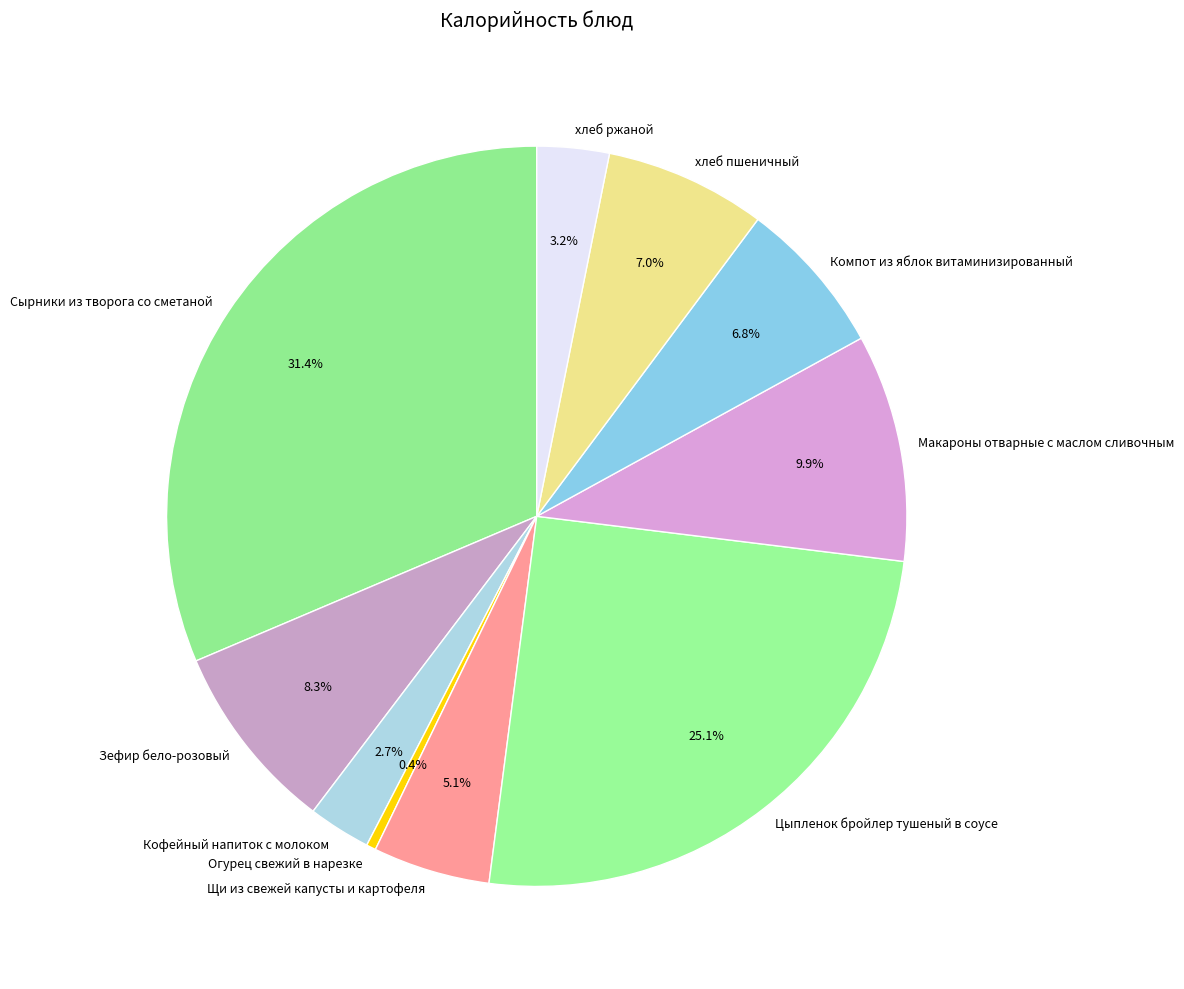

To the nearest percent, what is the average slice percentage?

10%